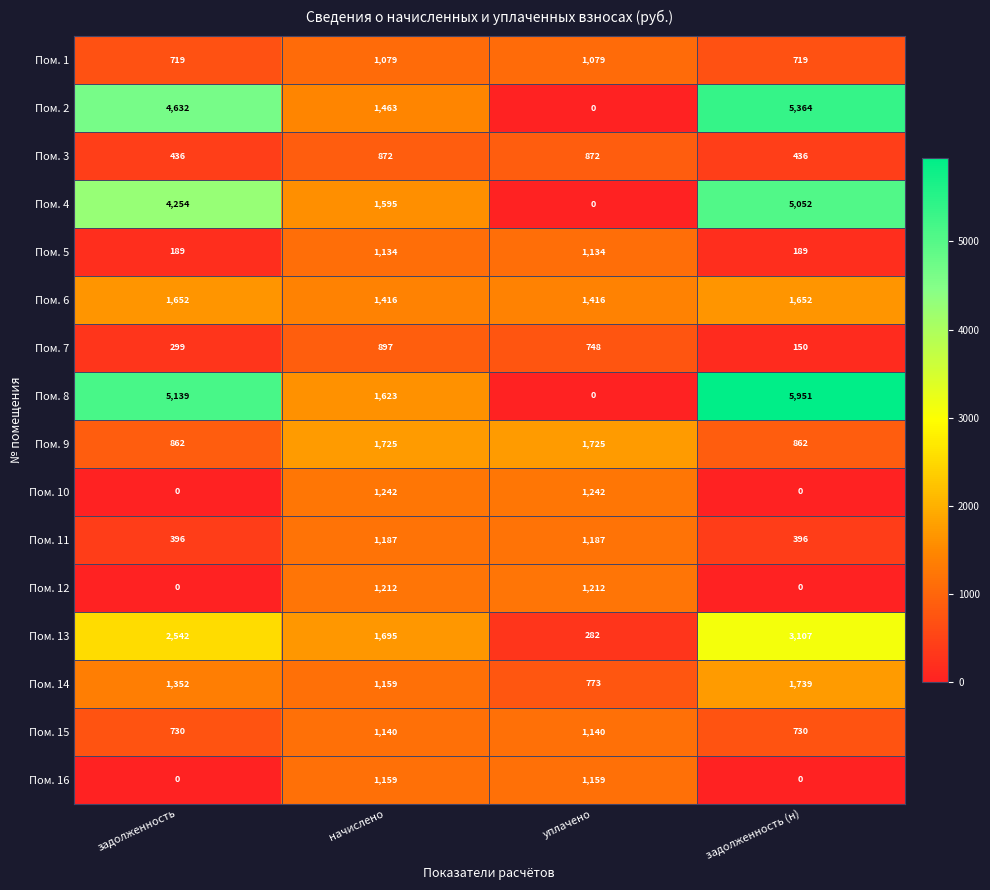

Is the value of Пом. 9 at задолженность greater than the value of Пом. 2 at уплачено?

Yes